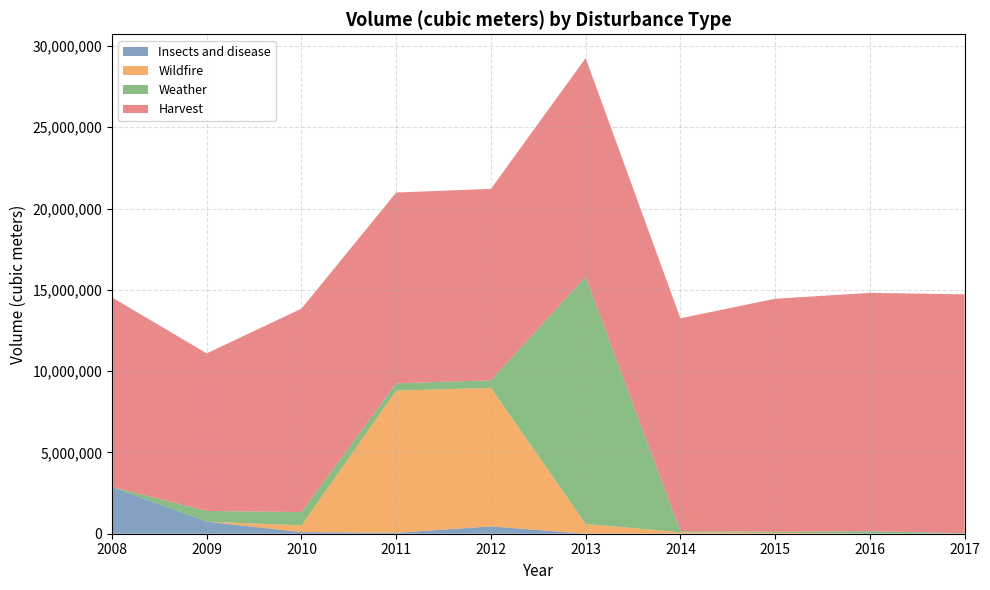

Reading right to left, what are all the values shown in this chart?

Insects and disease: 2017=4693.1	2016=3559.3	2015=1905.0	2014=9295.0	2013=1421.0	2012=452213.0	2011=55540.0	2010=101194.0	2009=747349.0	2008=2872661.0
Wildfire: 2017=6163.8	2016=0.0	2015=50156.0	2014=82400.0	2013=600000.0	2012=8519165.0	2011=8747615.0	2010=412565.0	2009=0.0	2008=0.0
Weather: 2017=24582.2	2016=154976.0	2015=64313.0	2014=66239.0	2013=15206118.0	2012=463741.0	2011=444488.0	2010=815905.0	2009=653180.0	2008=2749.0
Harvest: 2017=14686777.4	2016=14654485.2	2015=14334764.0	2014=13091492.0	2013=13447119.0	2012=11773937.0	2011=11738396.0	2010=12515761.0	2009=9691256.0	2008=11658239.0